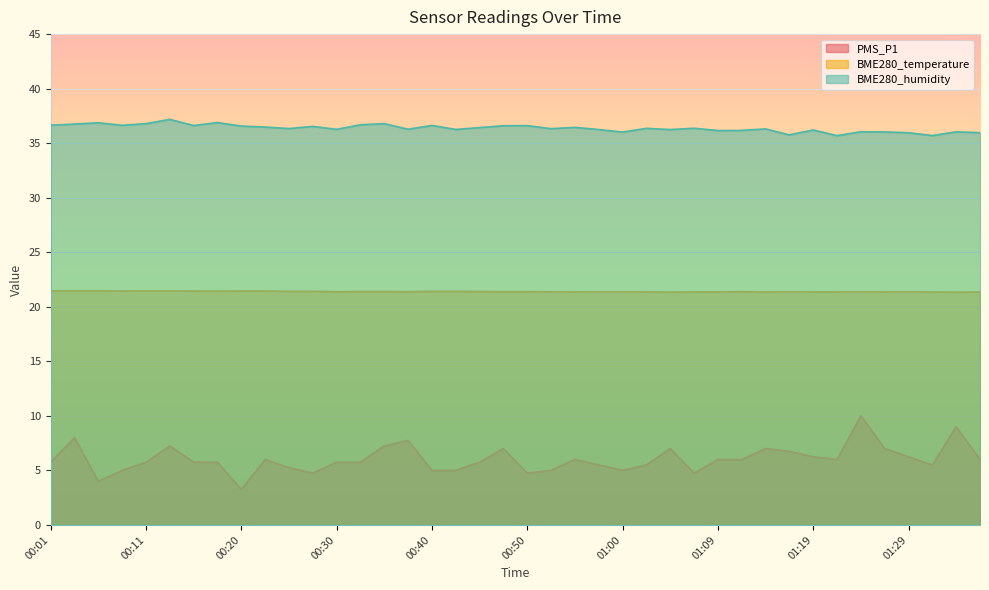

Rank the series by their maximum value, from highest to lowest.

BME280_humidity, BME280_temperature, PMS_P1